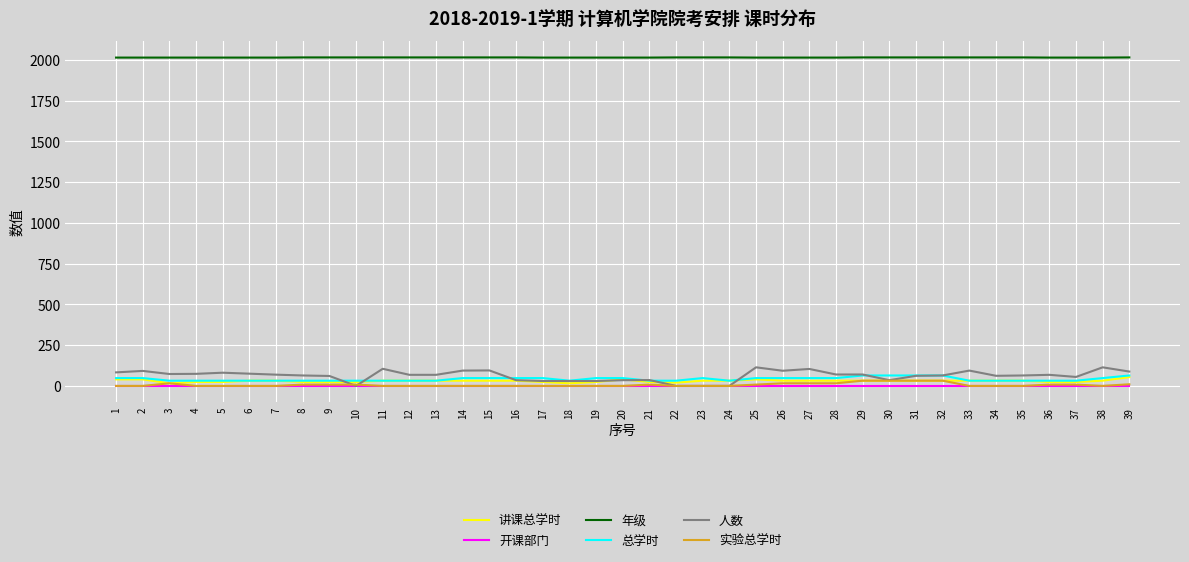

What is the difference between the maximum and minimum values in the 人数 series?

114